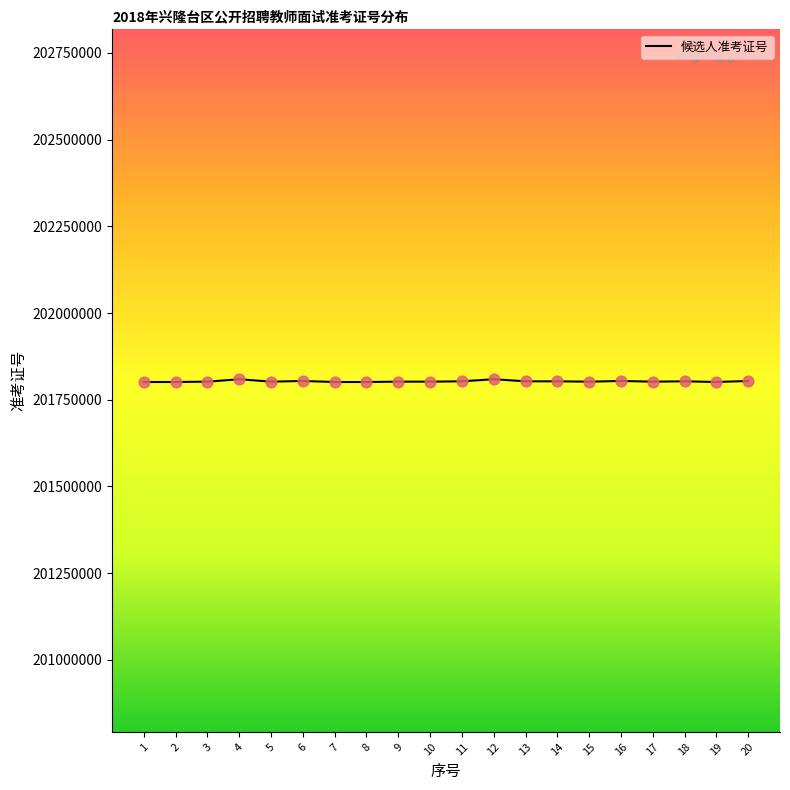

What is the ratio of the value at 13 to the value at 2?

1.0